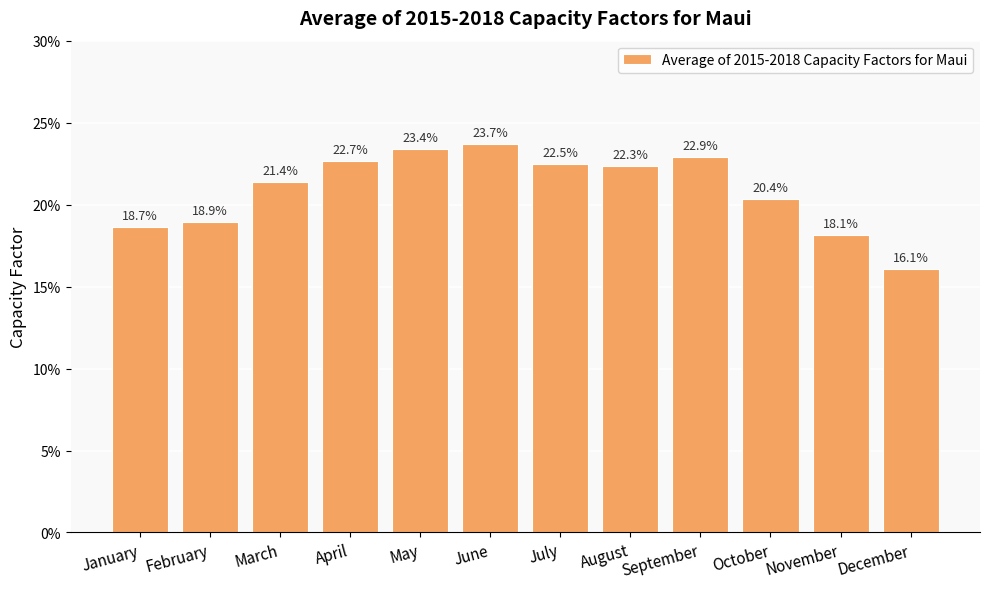

Are the bars horizontal?

No